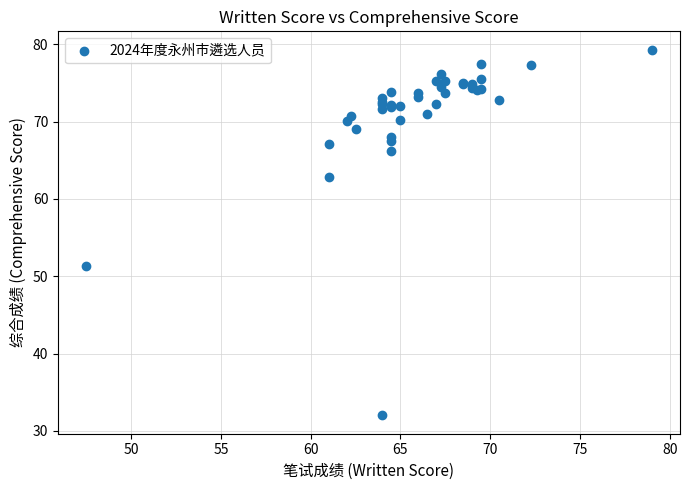

What Y value in the scatter plot is closest to 55?

51.3